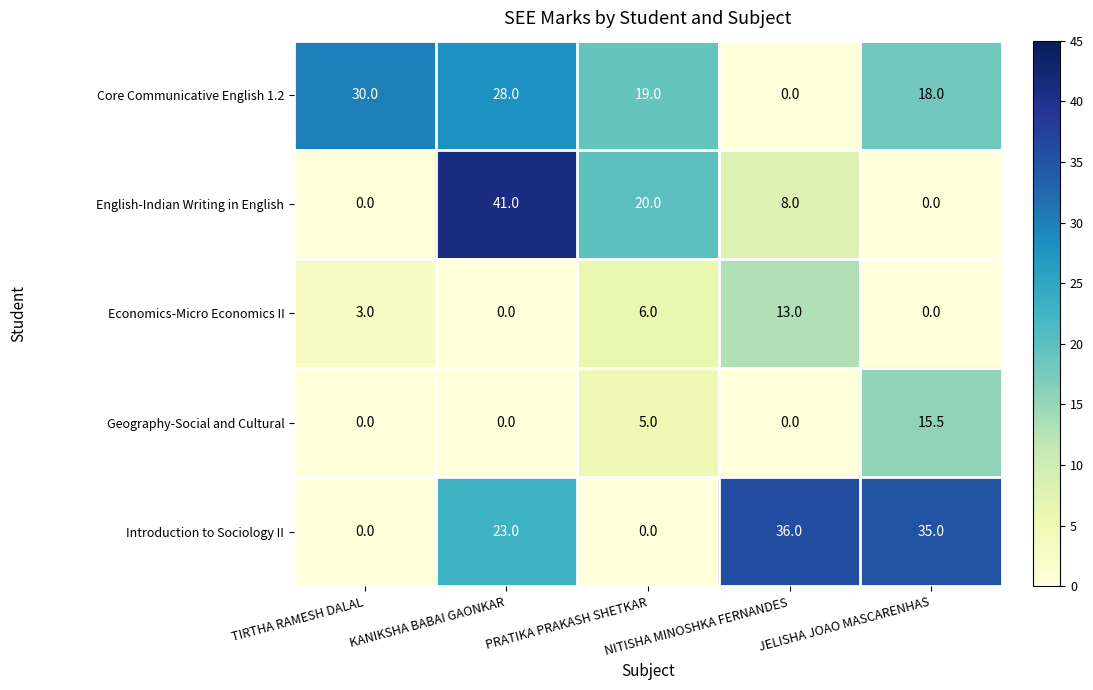

What is the total value across all series at TIRTHA RAMESH DALAL?

33.0